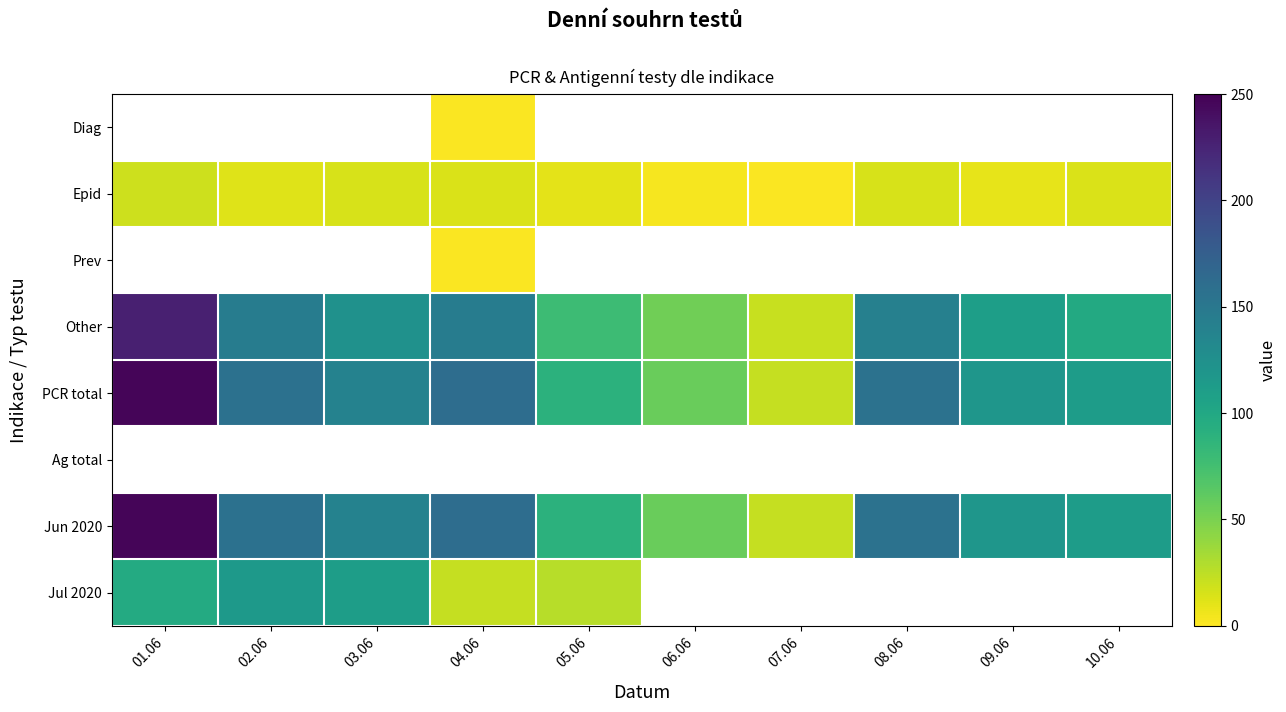

Which series has the largest total across all categories?

PCR total